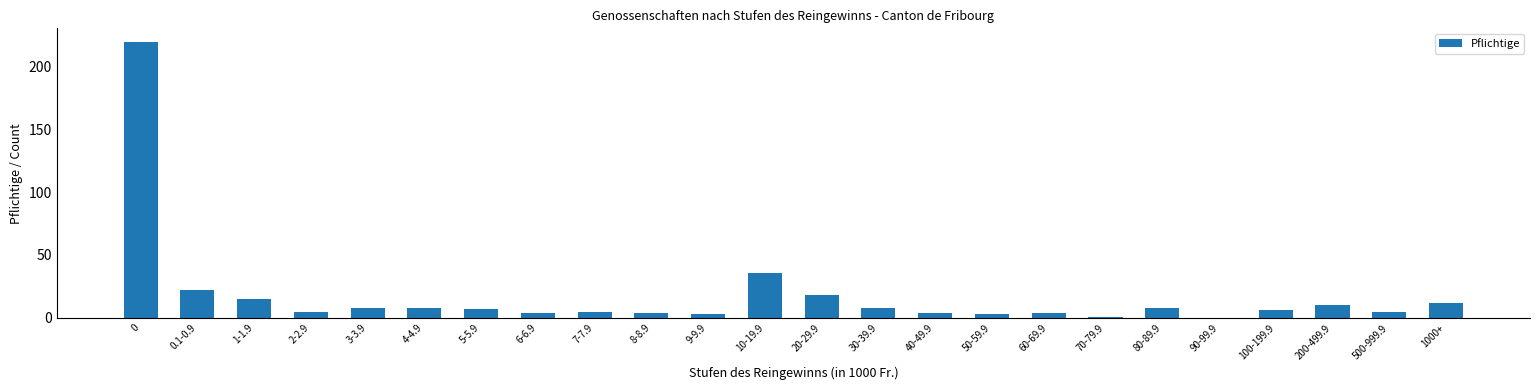

Count the number of categories in the chart.

24